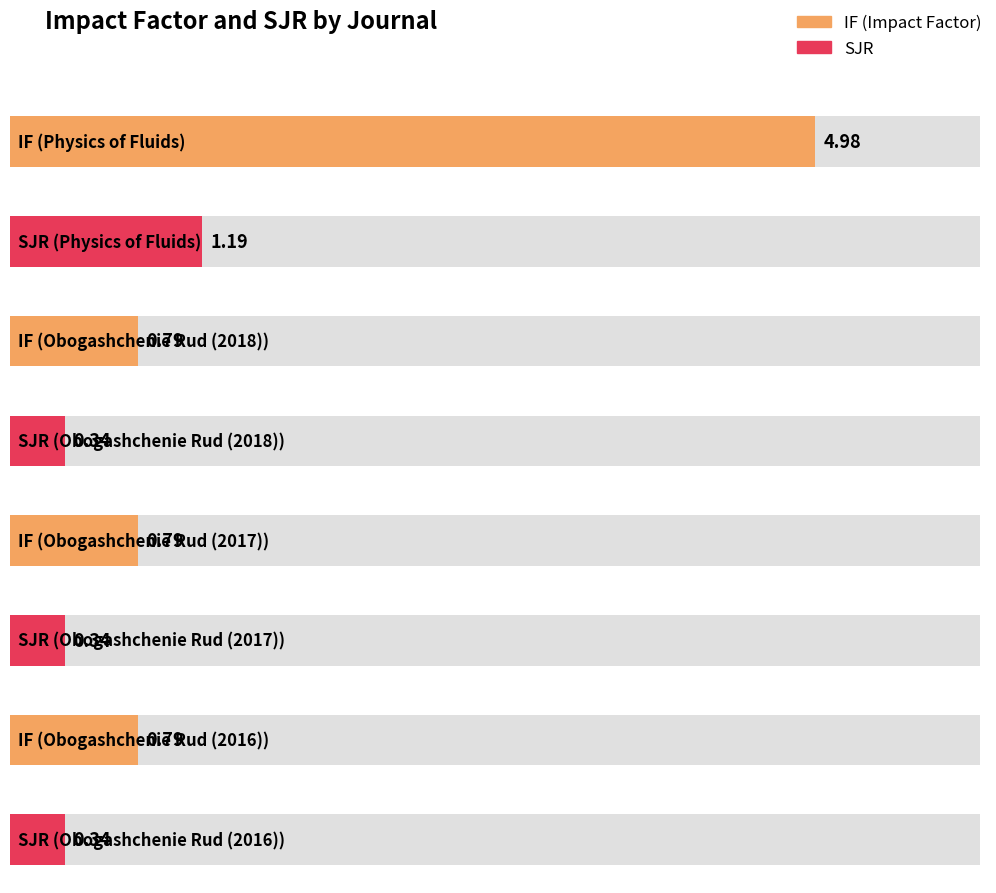

The value of IF at Physics of Fluids is 3.1. True or false?

False